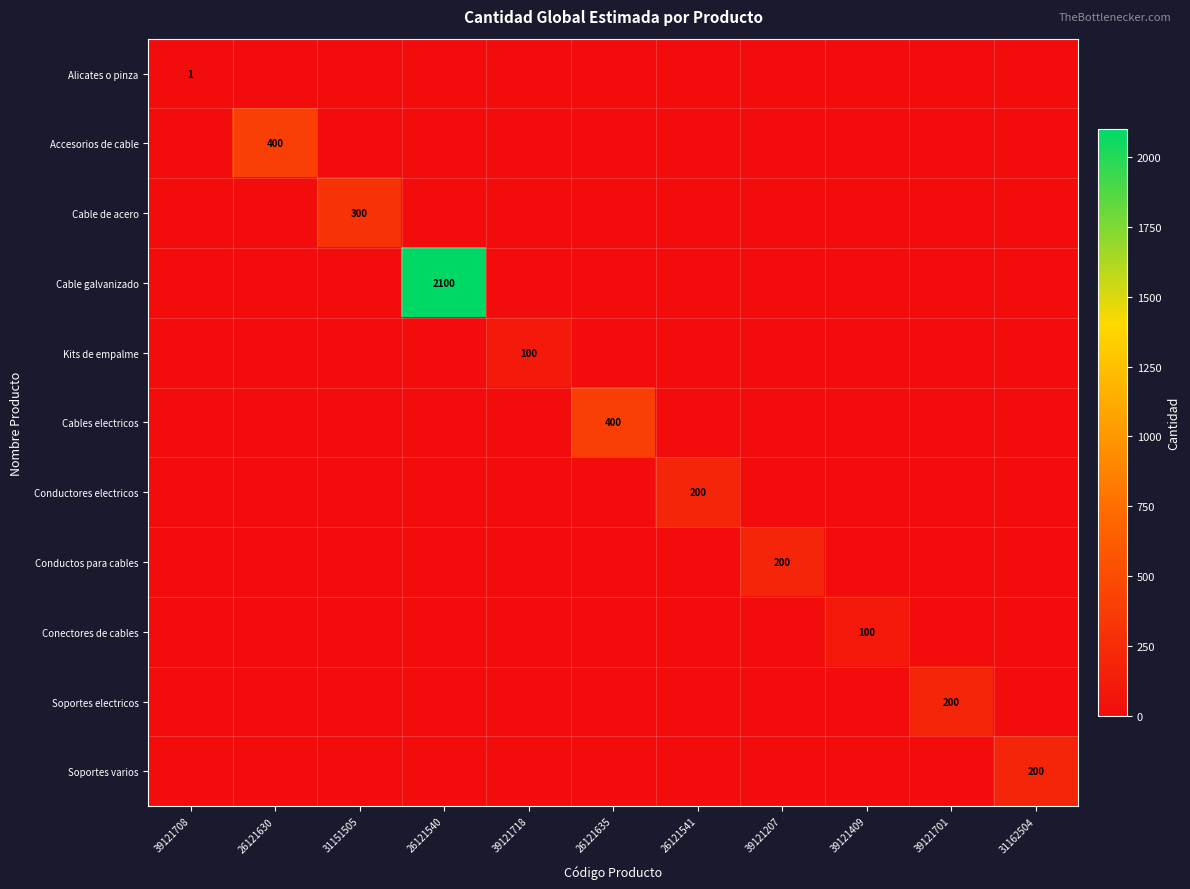

At which category is the sum across all series the highest?

26121540